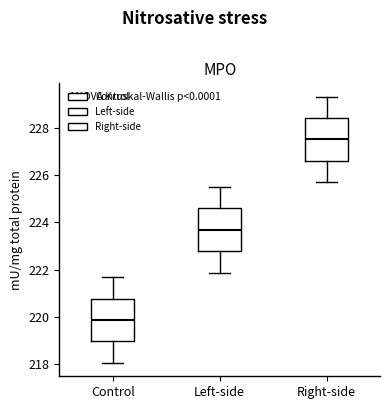

Reading left to right, transcribe this box plot: for each box, give where its median line is, the range the box spans, and where its two whiskers end, as read against the y-axis. The values are not printed on the chart, so give them approximately, as read against the axis.

Control: median 219.8, box 219.0 to 220.8, whiskers 218.0 to 221.6
Left-side: median 223.6, box 222.8 to 224.6, whiskers 221.8 to 225.6
Right-side: median 227.6, box 226.6 to 228.4, whiskers 225.6 to 229.4